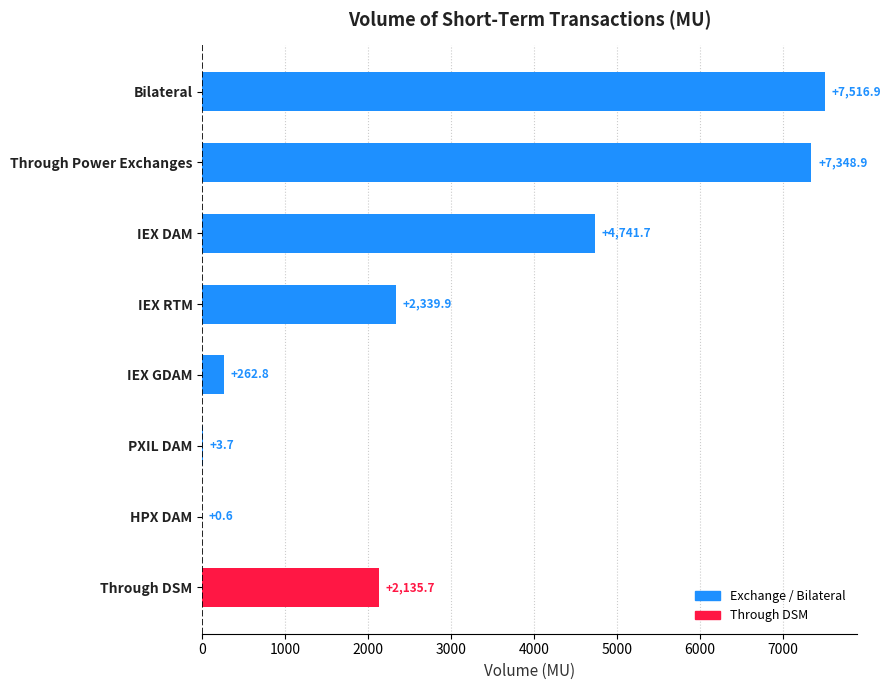

Which has a higher value, IEX GDAM or IEX DAM?

IEX DAM